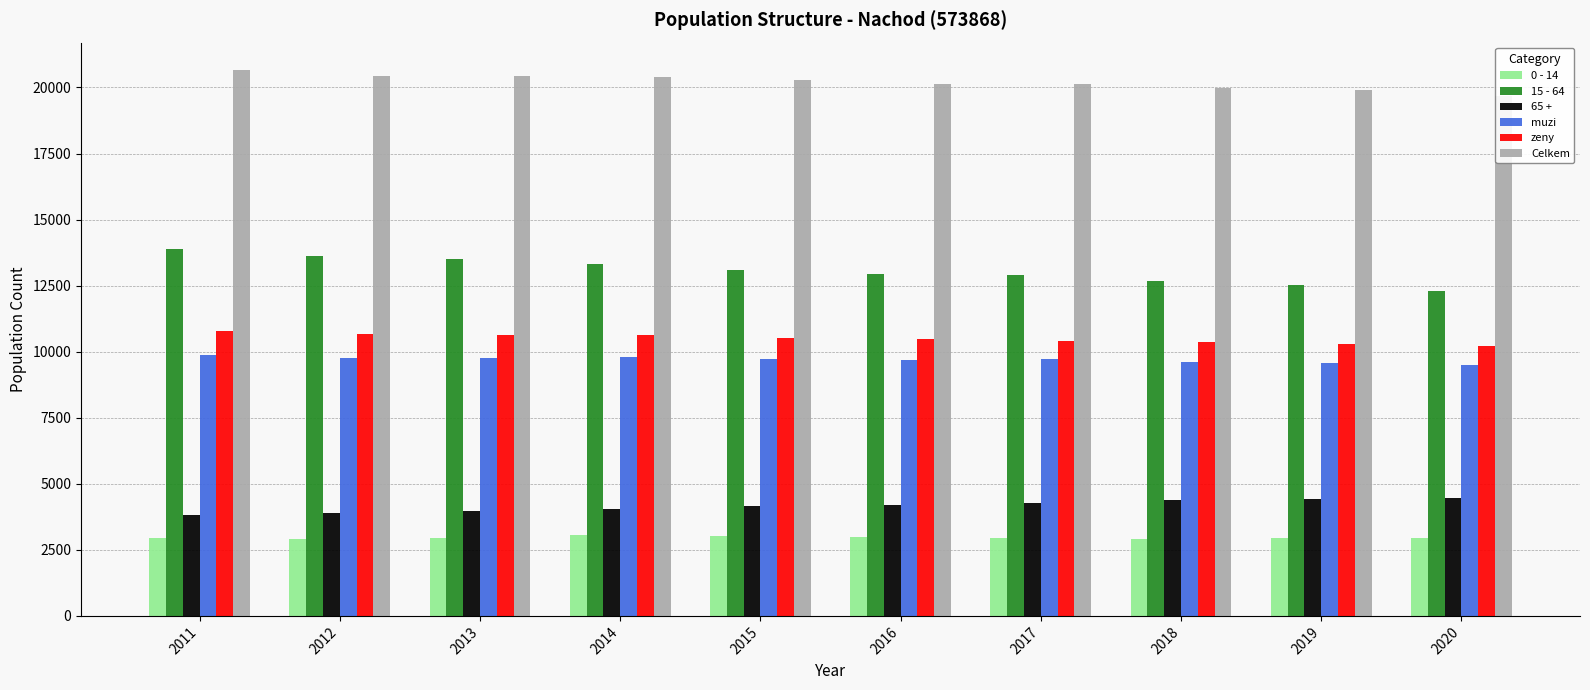

At which category does the chart reach its peak across all series?

2011